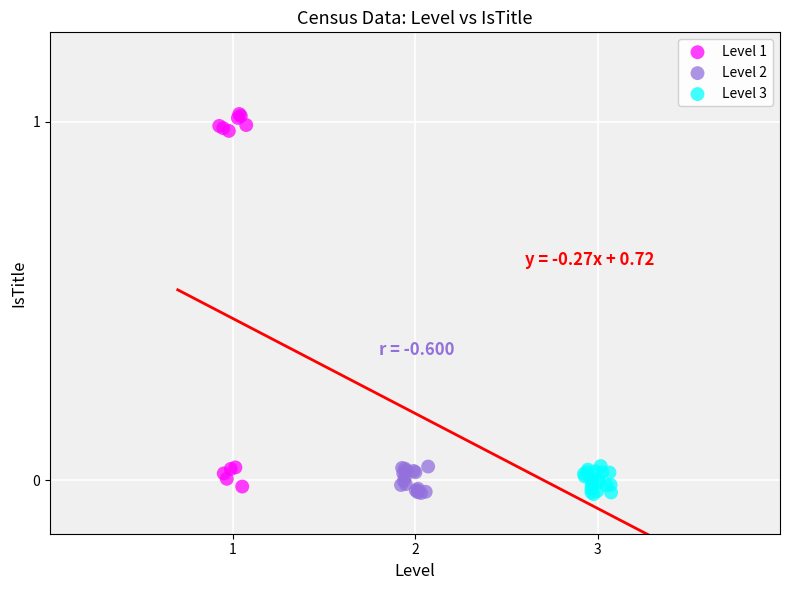

Which series has the widest spread of Y values?

Level 1